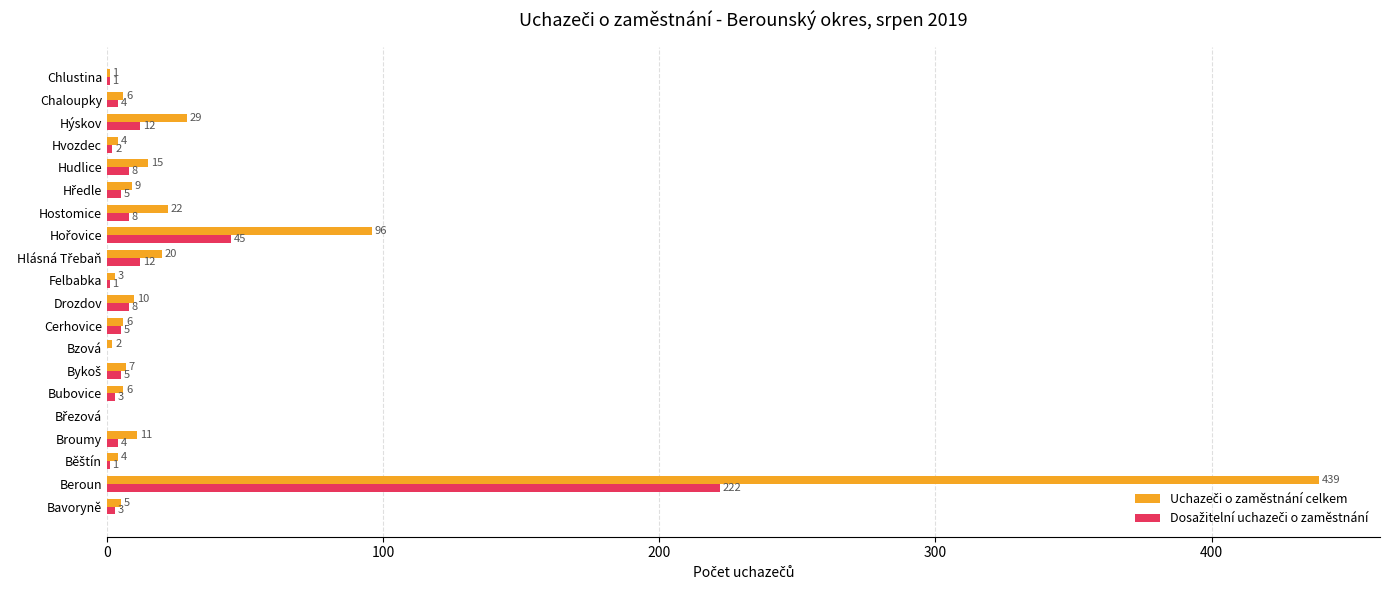

Which category has the highest value across all series?

Beroun